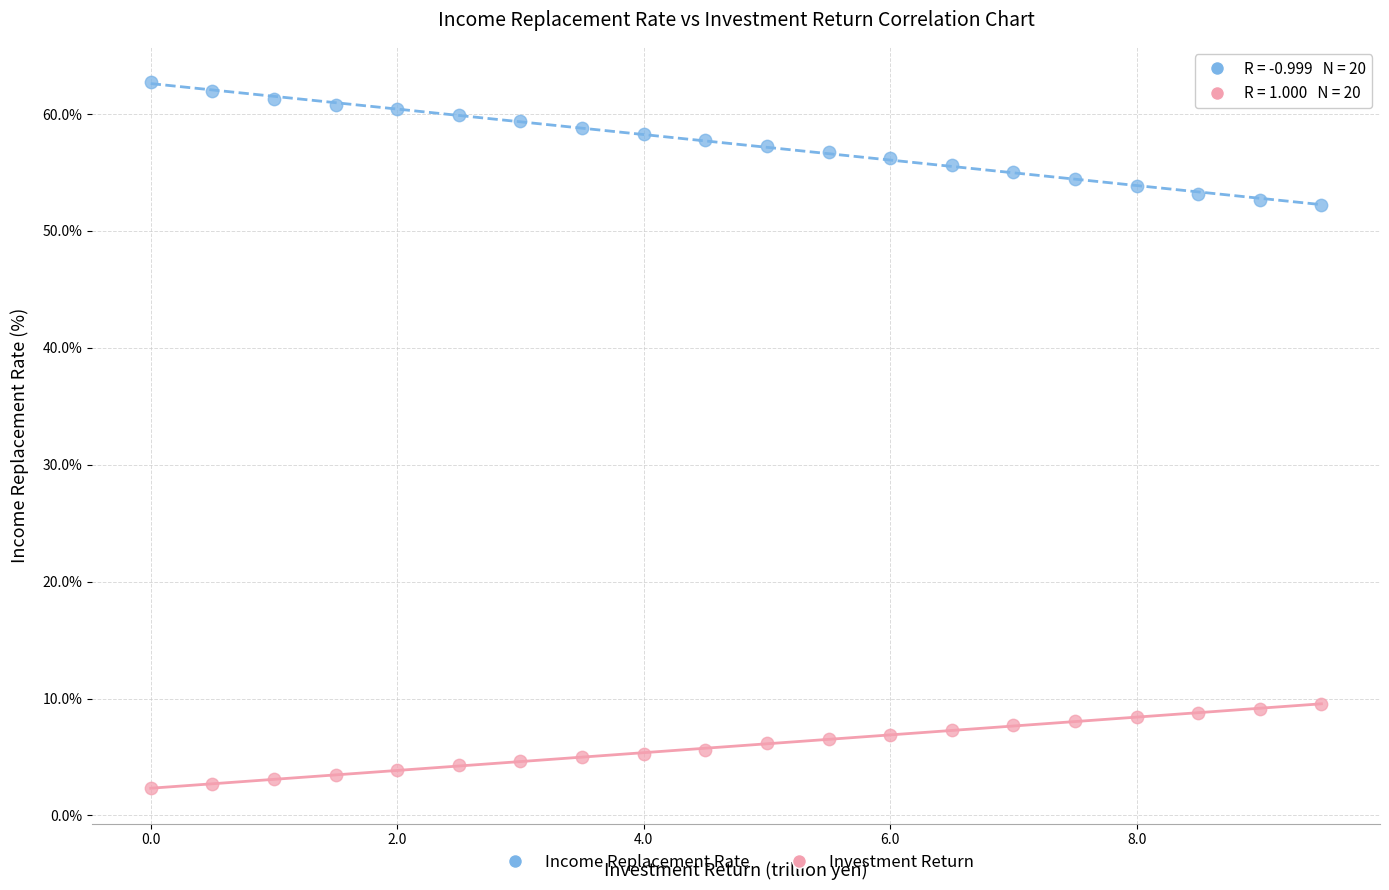

Which series contains the lowest Y value?

Investment Return